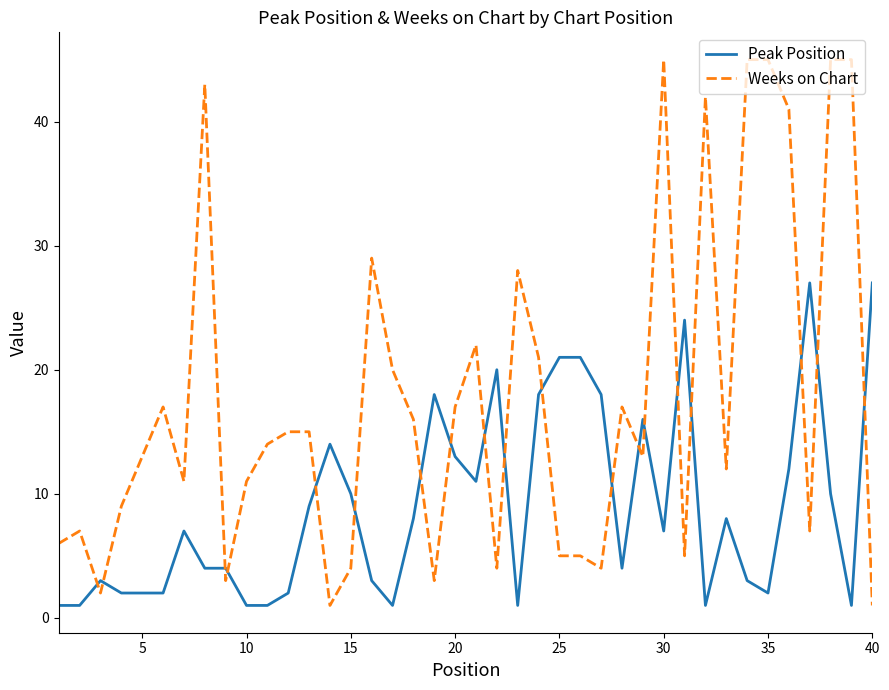

What is the highest value of the Peak Position series?

27